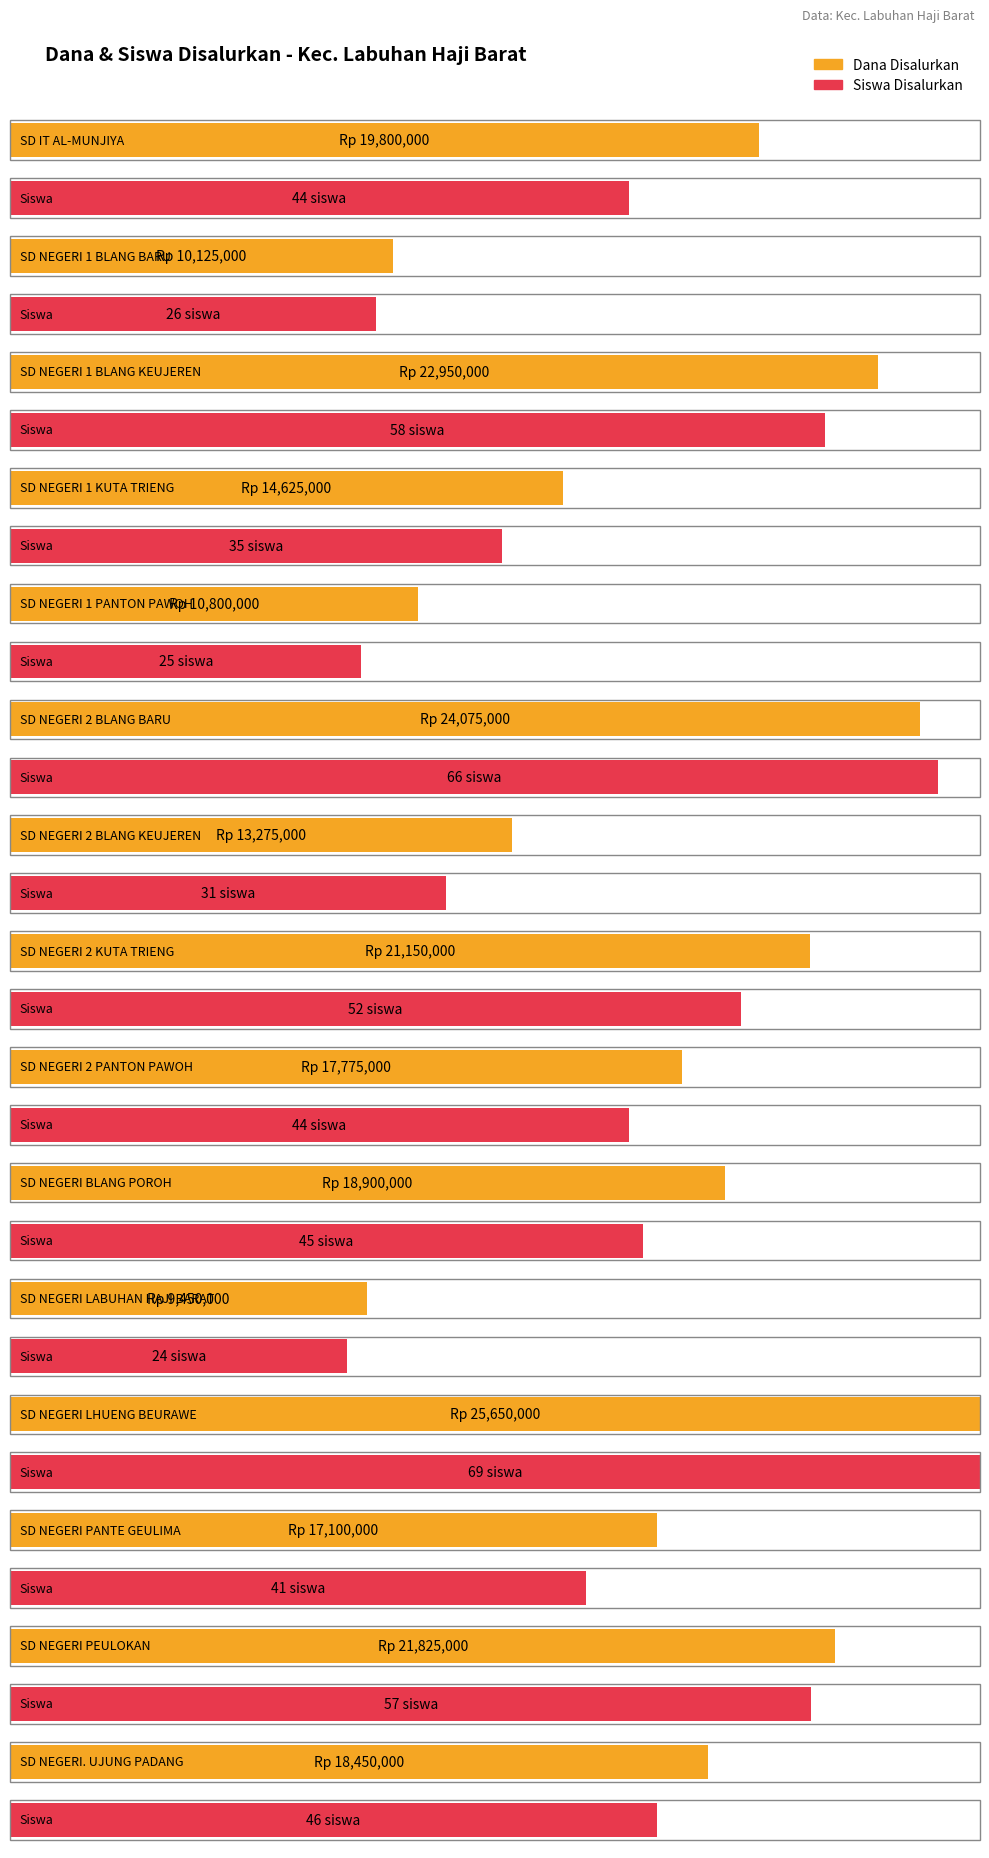

Reading left to right, transcribe all the data shown in this chart.

Dana Disalurkan: 19800000	10125000	22950000	14625000	10800000	24075000	13275000	21150000	17775000	18900000	9450000	25650000	17100000	21825000	18450000
Siswa Disalurkan: 44	26	58	35	25	66	31	52	44	45	24	69	41	57	46